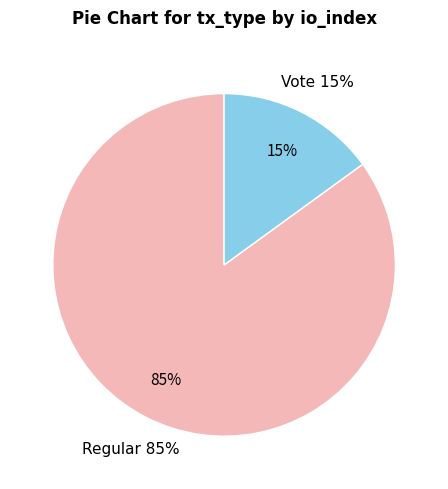

Rank the categories by value from lowest to highest.

Vote, Regular